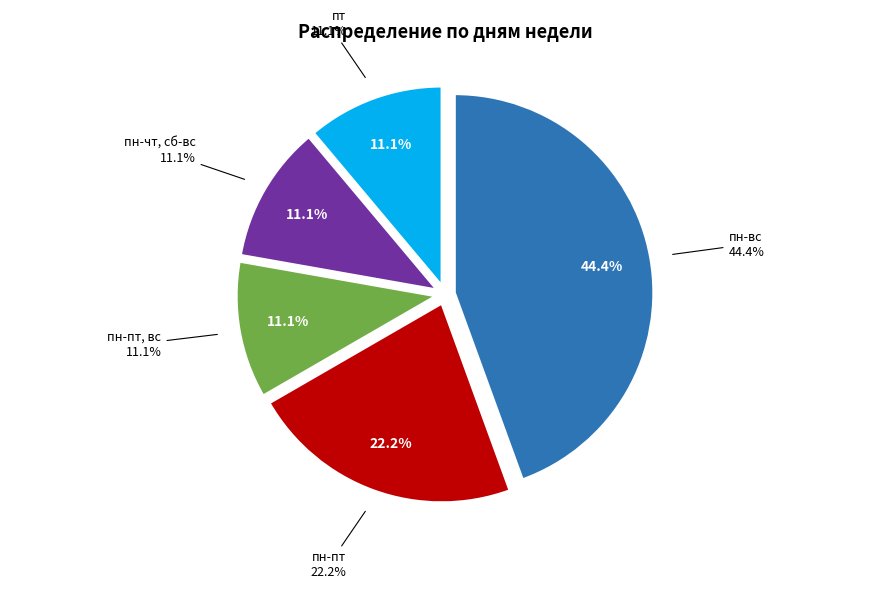

Does пн-пт represent more than half of the total?

No